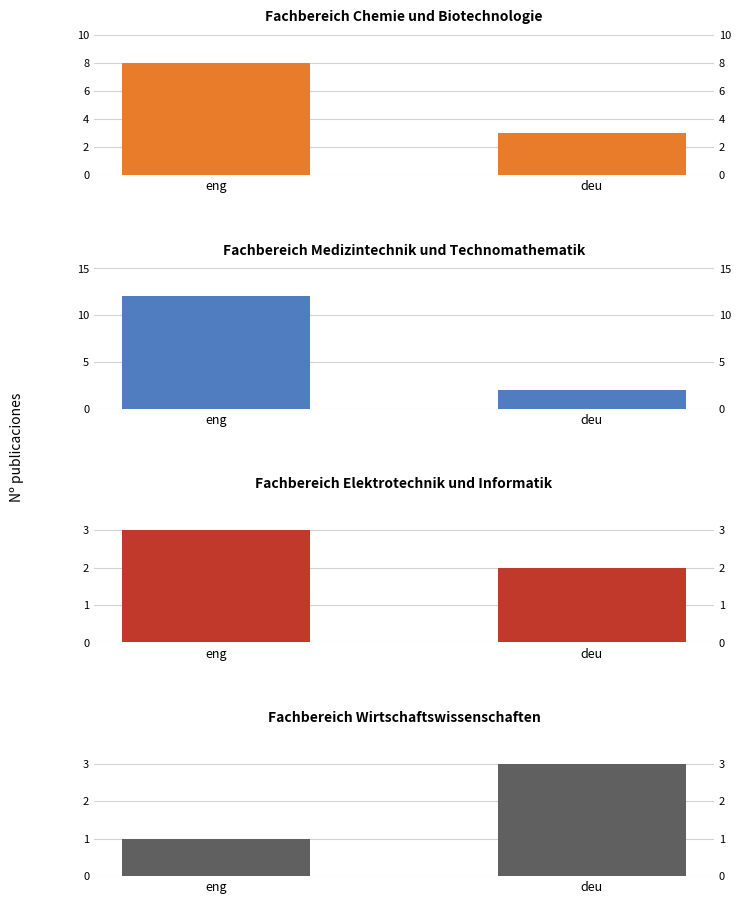

Which has a higher value, deu or eng?

eng